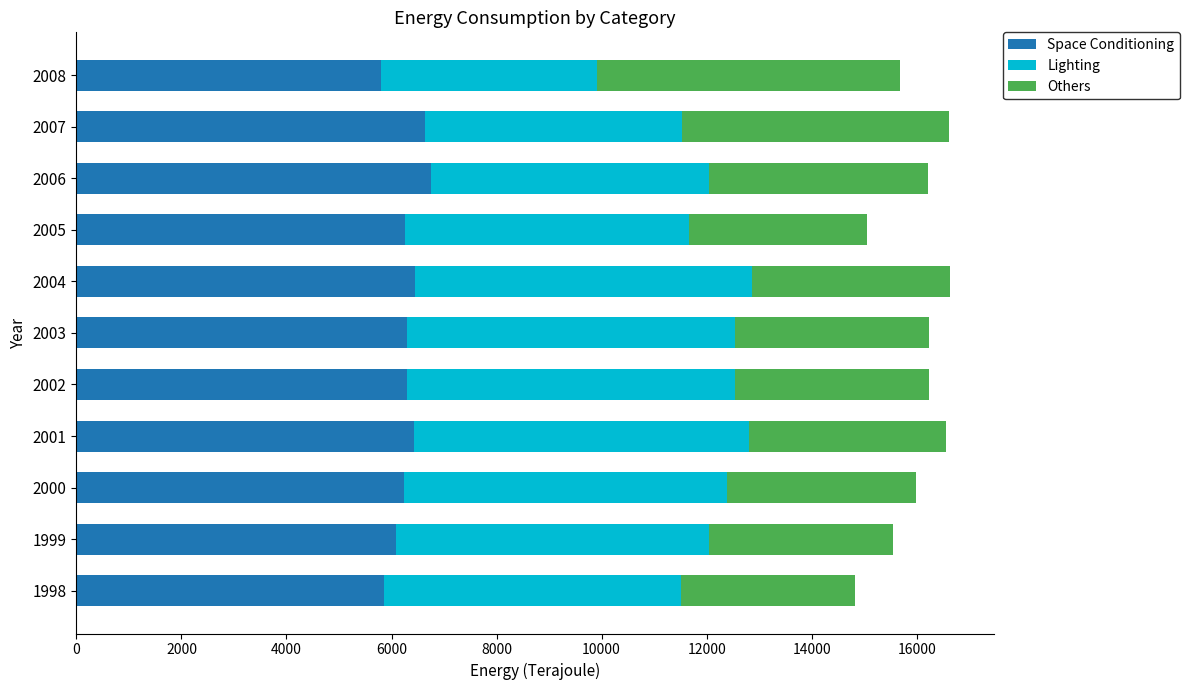

What is the lowest value of the Space Conditioning series?

5792